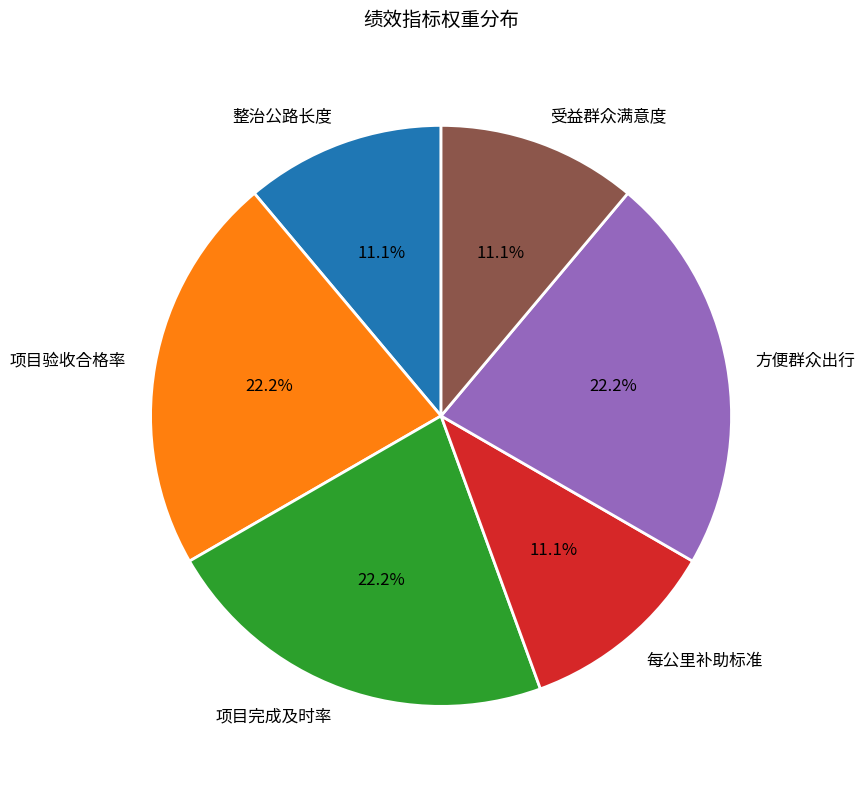

How many segments does this pie chart have?

6